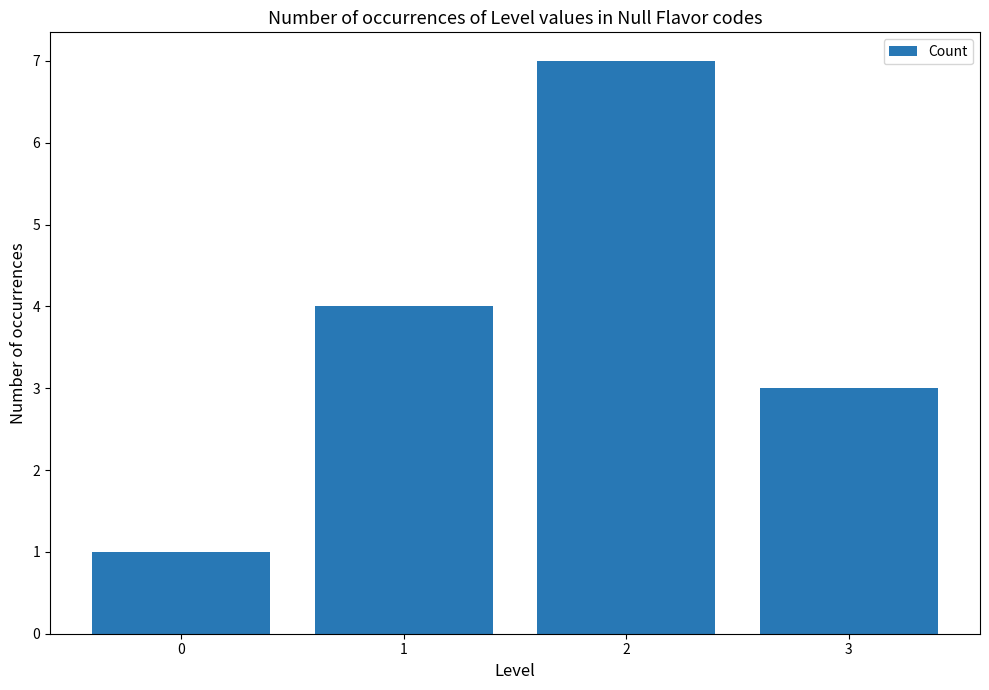

What is the sum of the values at 0 and 2?

8